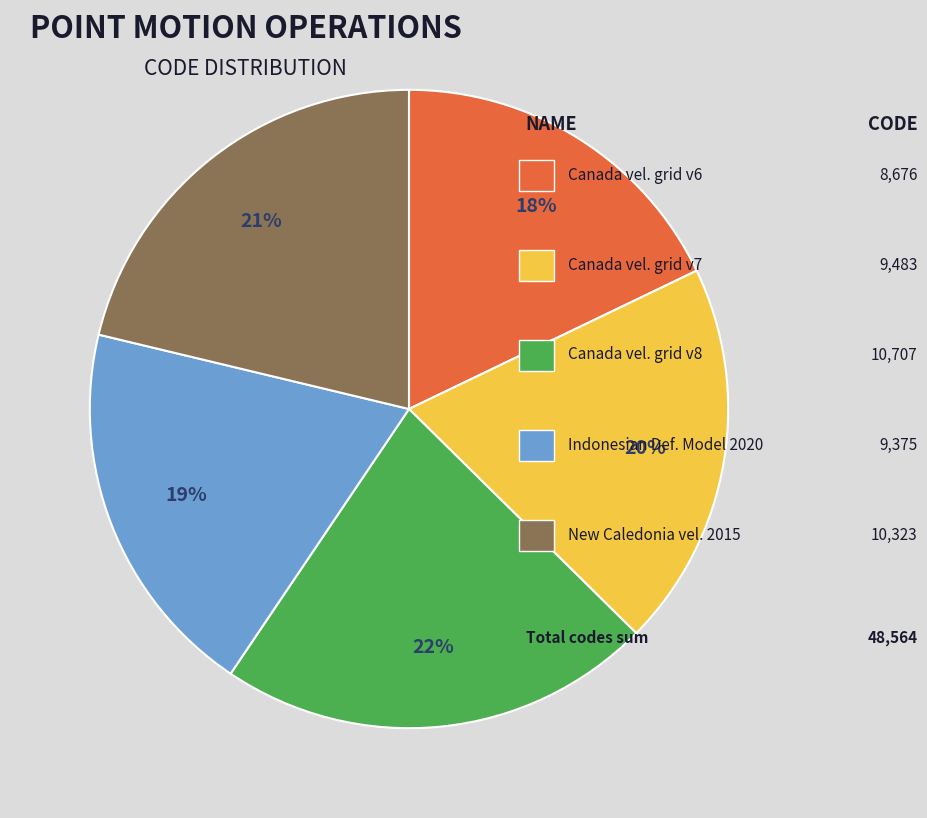

Is there any slice that represents more than half of the pie?

No